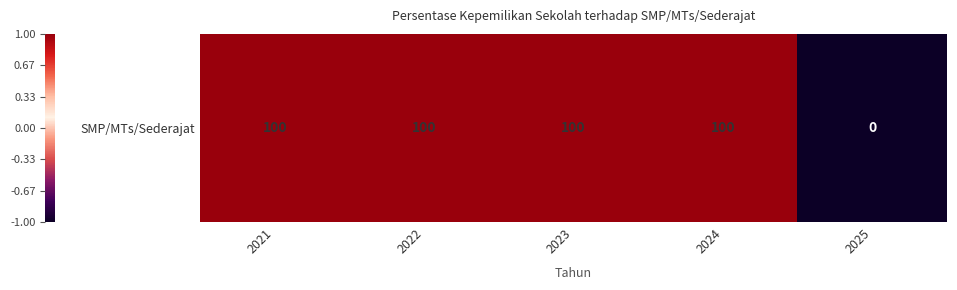

How many series are shown in this chart?

1